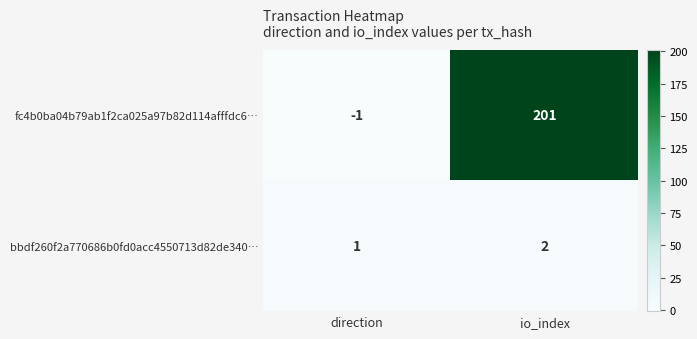

Rank the series by their average value, from lowest to highest.

bbdf260f2a770686b0fd0acc4550713d82de340…, fc4b0ba04b79ab1f2ca025a97b82d114afffdc6…